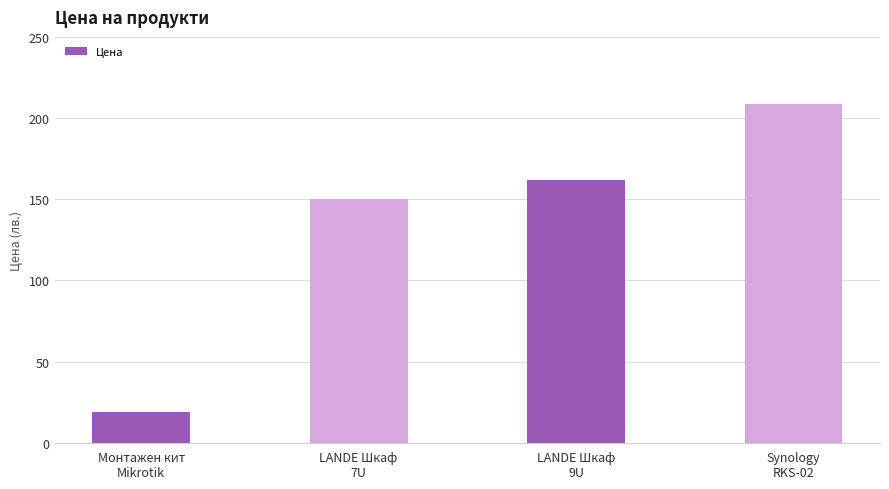

Where is the data nearest to the value 113?

LANDE Шкаф
7U